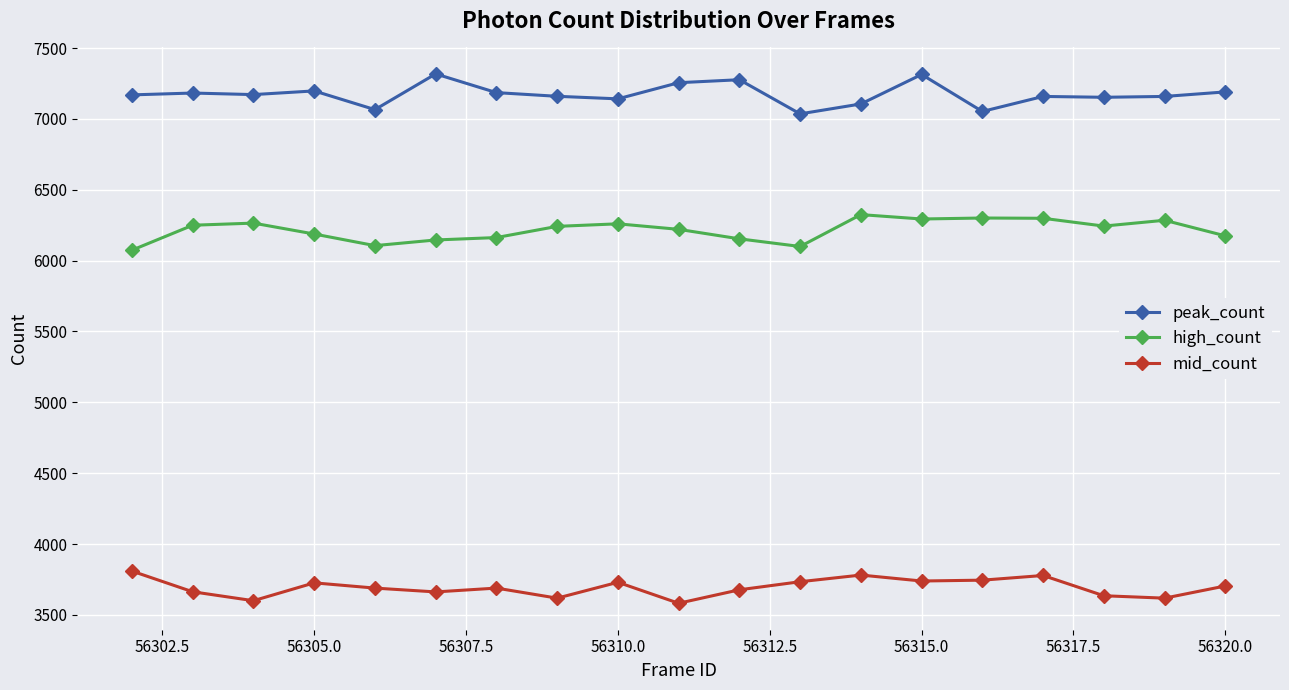

What is the difference between the maximum and minimum values in the mid_count series?

227